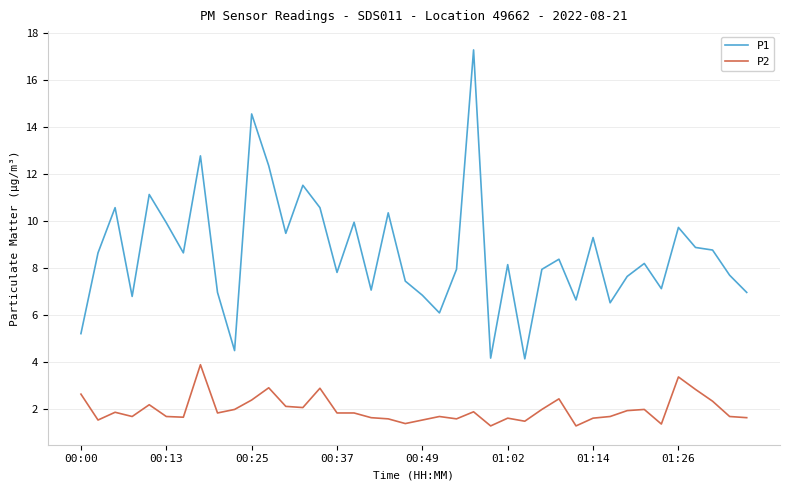

Which series has the largest total across all categories?

P1